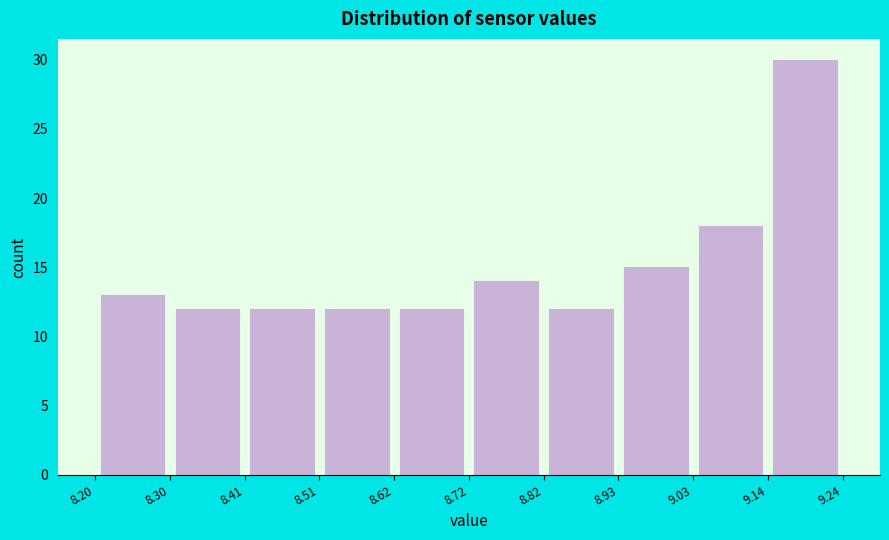

Reading left to right, list every bar in this chart as the range it spans on the x-axis followed by its height. The values are not printed on the chart, so give them approximately, as read against the axis.

8.20 to 8.30: 13
8.30 to 8.41: 12
8.41 to 8.51: 12
8.51 to 8.62: 12
8.62 to 8.72: 12
8.72 to 8.82: 14
8.82 to 8.93: 12
8.93 to 9.03: 15
9.03 to 9.14: 18
9.14 to 9.24: 30